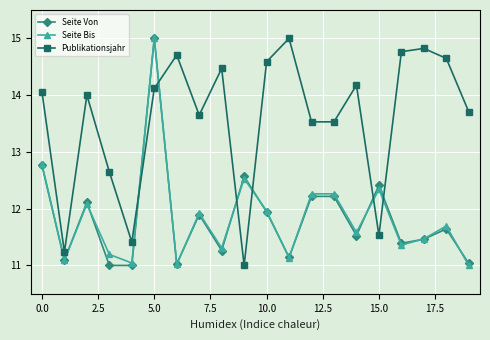

Which series has the largest total across all categories?

Publikationsjahr